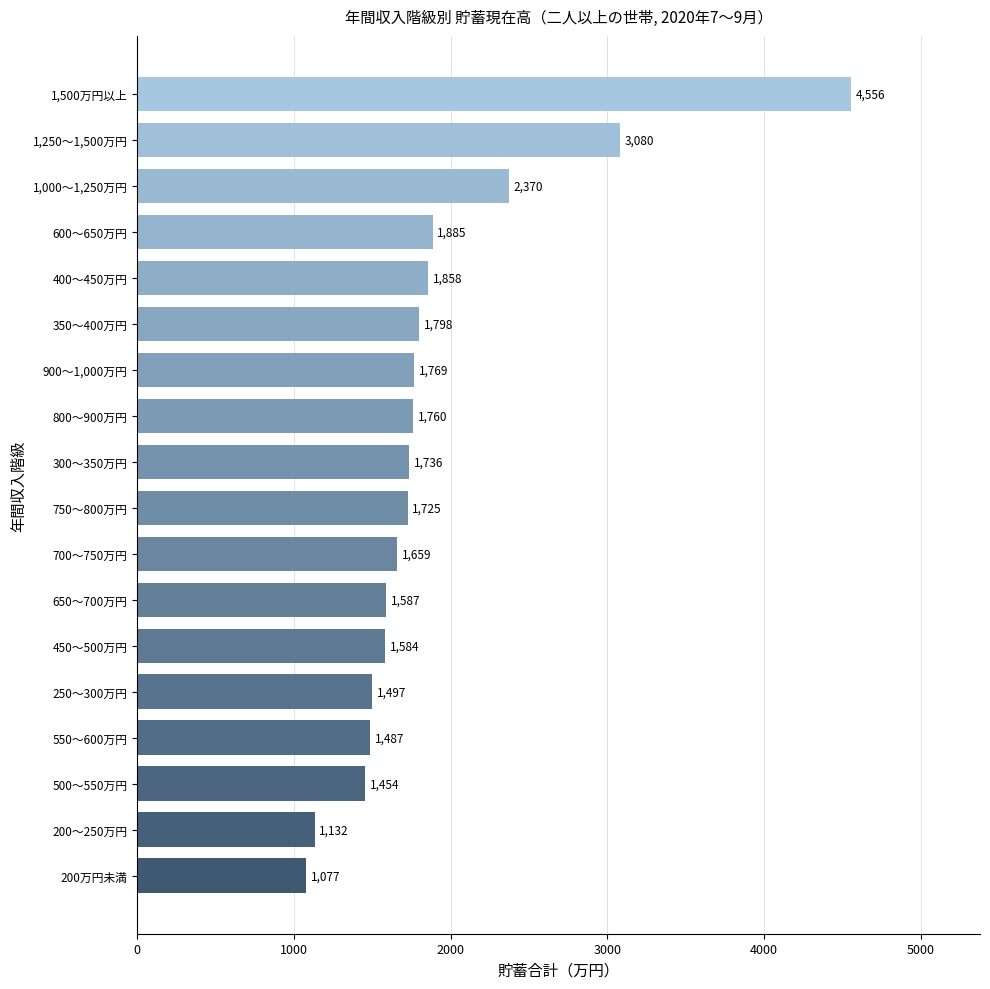

What is the difference between the maximum and minimum values?

3479